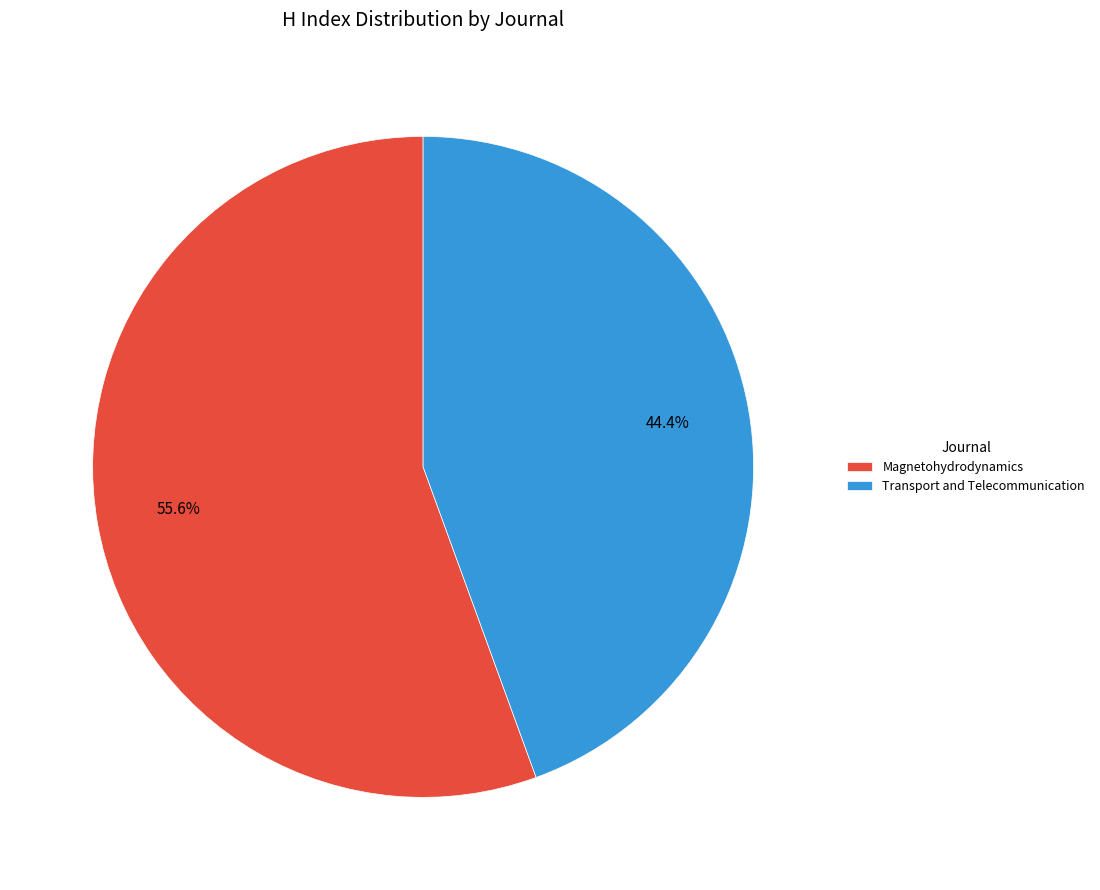

Is Transport and Telecommunication the majority of the pie?

No